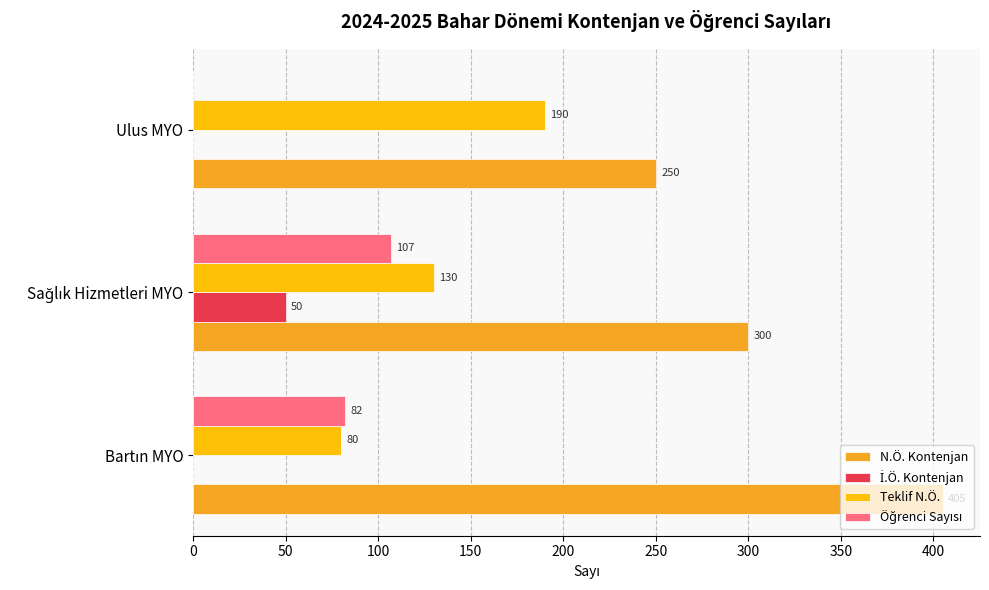

Which series has the largest total across all categories?

N.Ö. Kontenjan